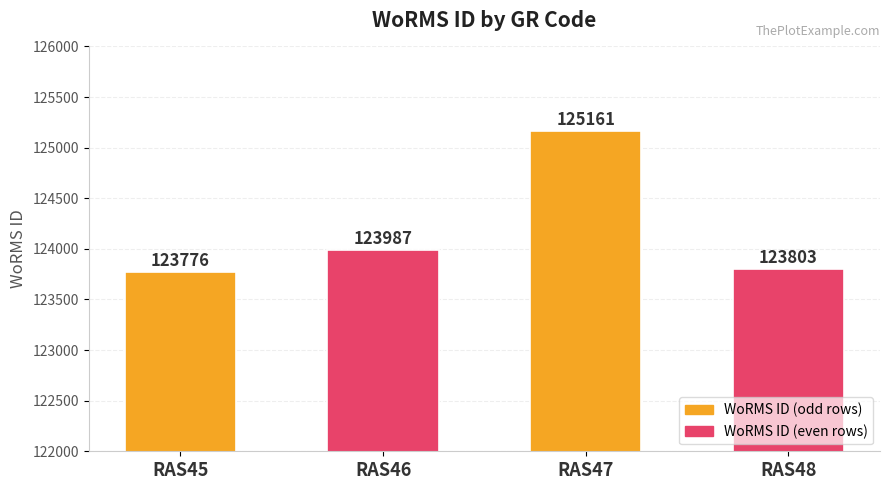

Approximately how many times larger is the value at RAS45 compared to RAS47?

1.0